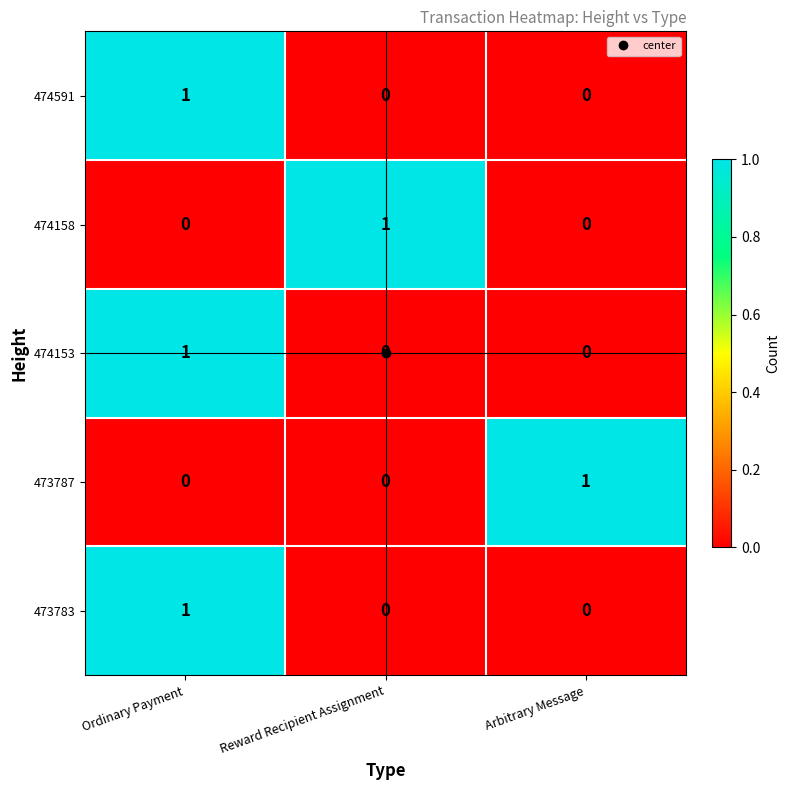

Count the 474591 values in the range 0 to 1.

3